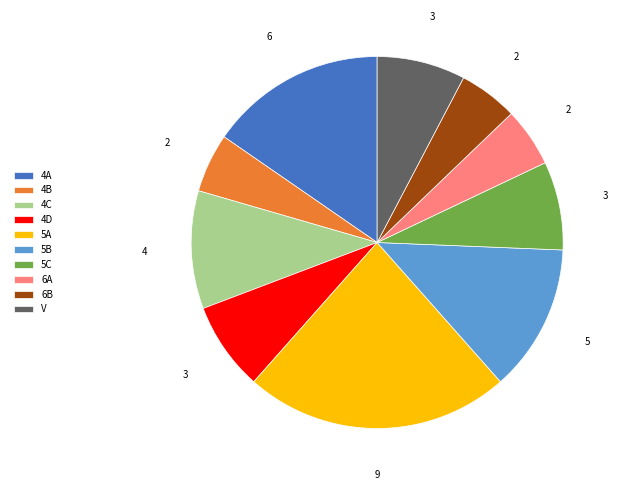

How many slices are in this pie chart?

10